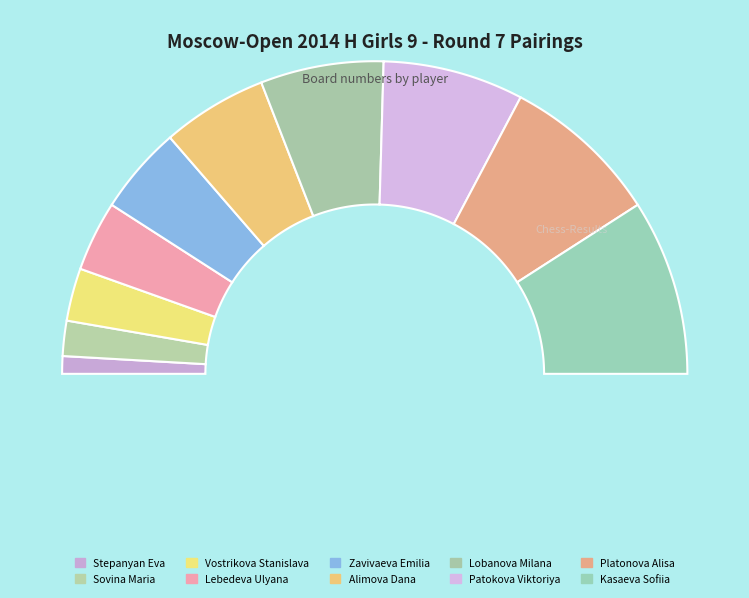

Rank the categories by value from lowest to highest.

Stepanyan Eva, Sovina Maria, Vostrikova Stanislava, Lebedeva Ulyana, Zavivaeva Emilia, Alimova Dana, Lobanova Milana, Patokova Viktoriya, Platonova Alisa, Kasaeva Sofiia